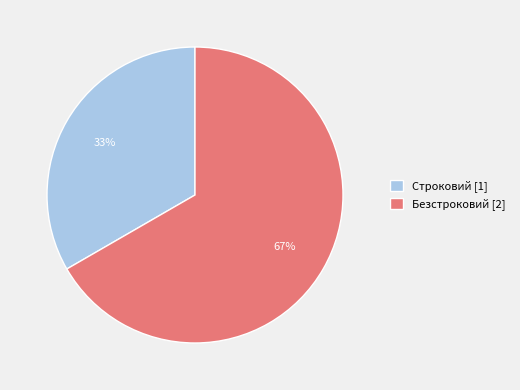

How many slices are in this pie chart?

2